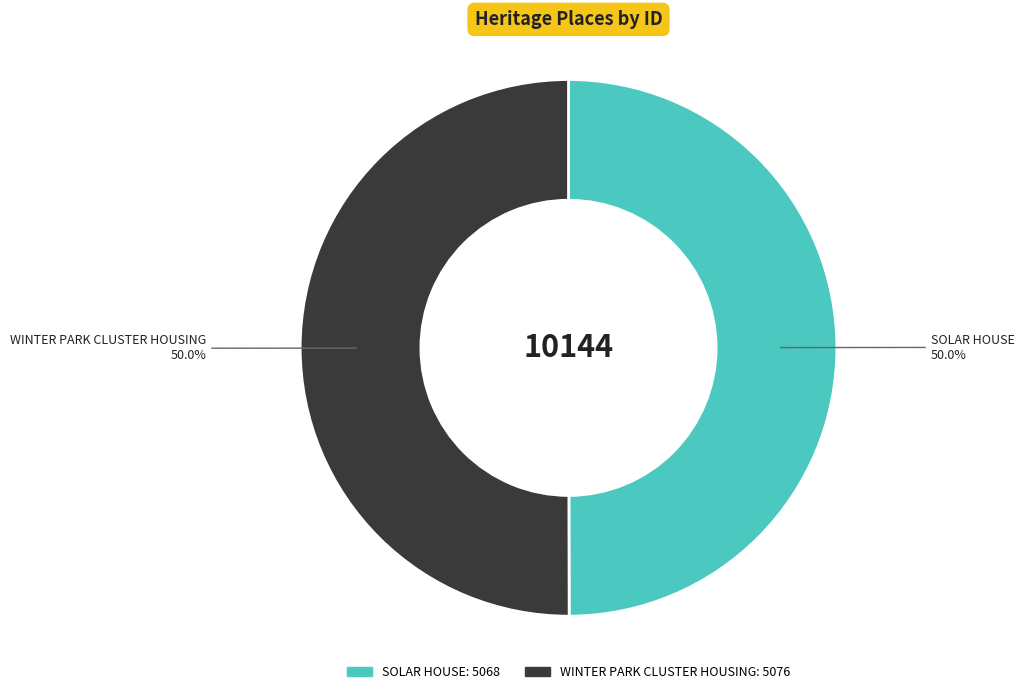

What percentage do WINTER PARK CLUSTER HOUSING and SOLAR HOUSE together represent?

100.0%